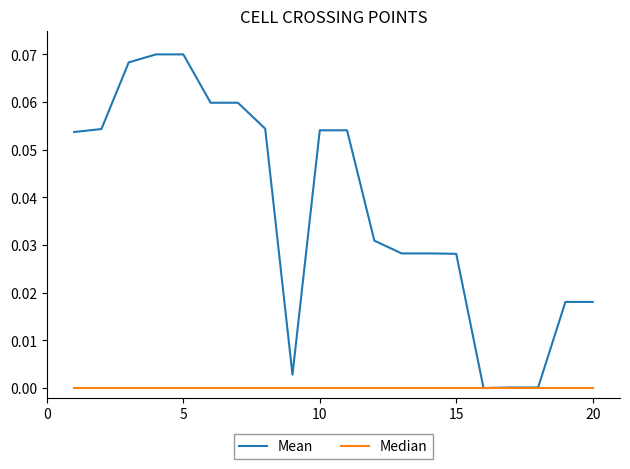

Rank the series by their maximum value, from highest to lowest.

Mean, Median